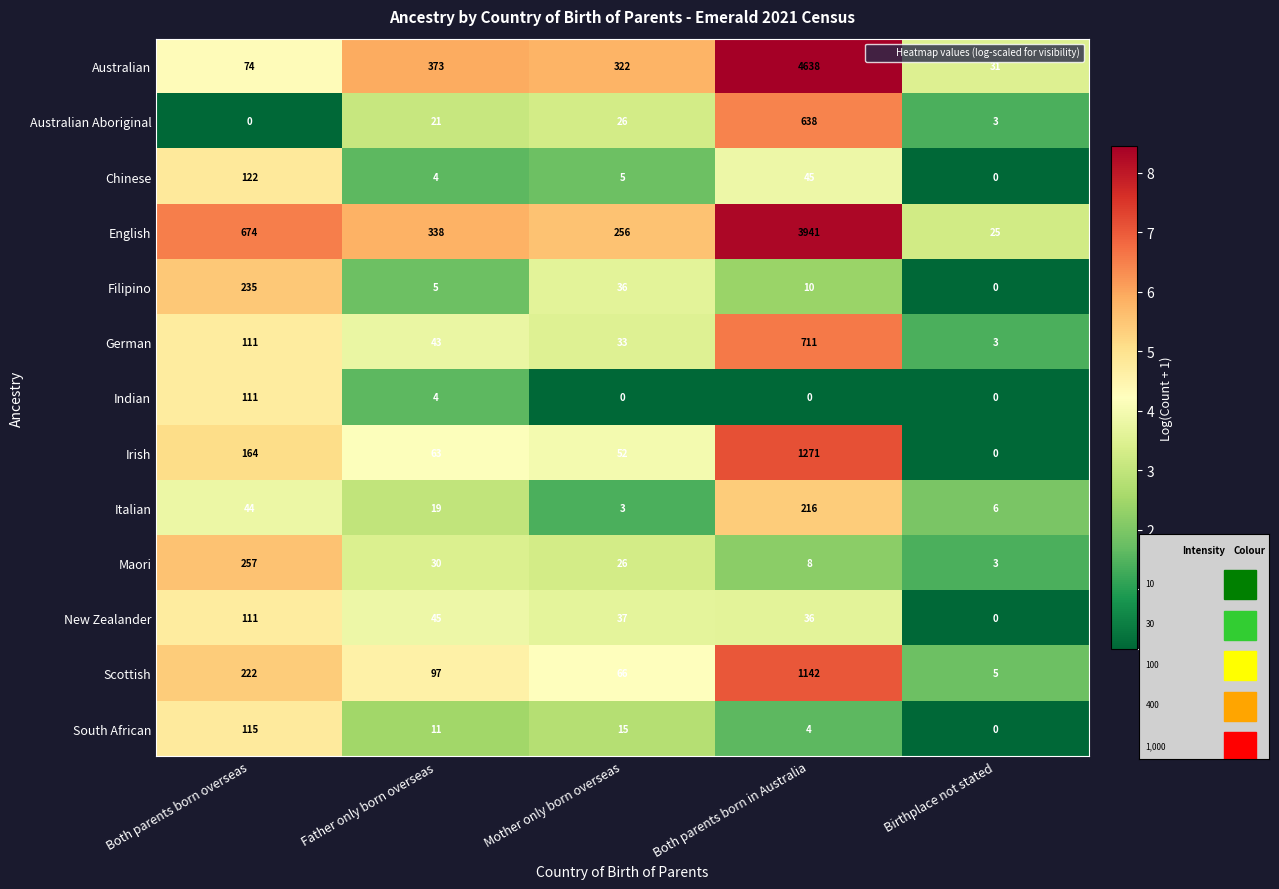

What is the maximum value shown in the chart?

4638